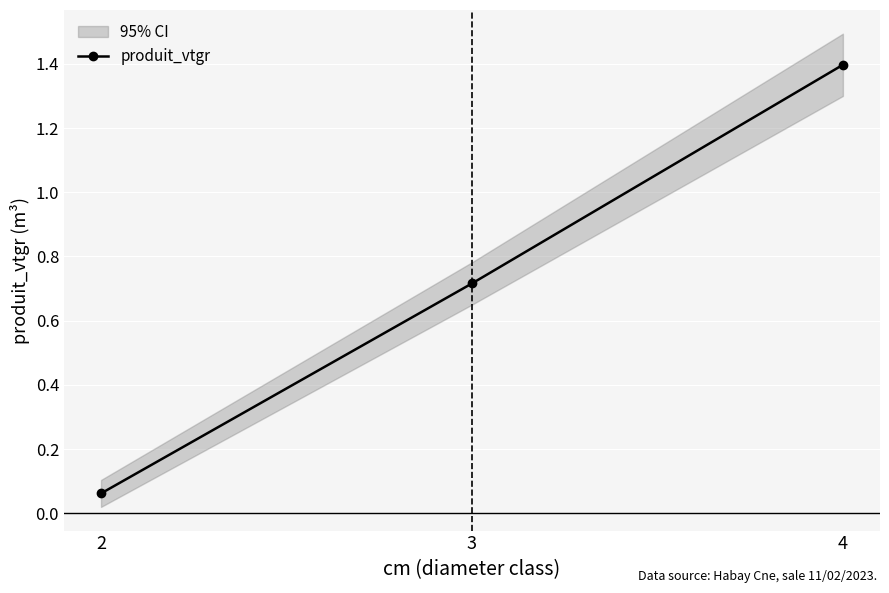

Rank the categories by value from highest to lowest.

4, 3, 2